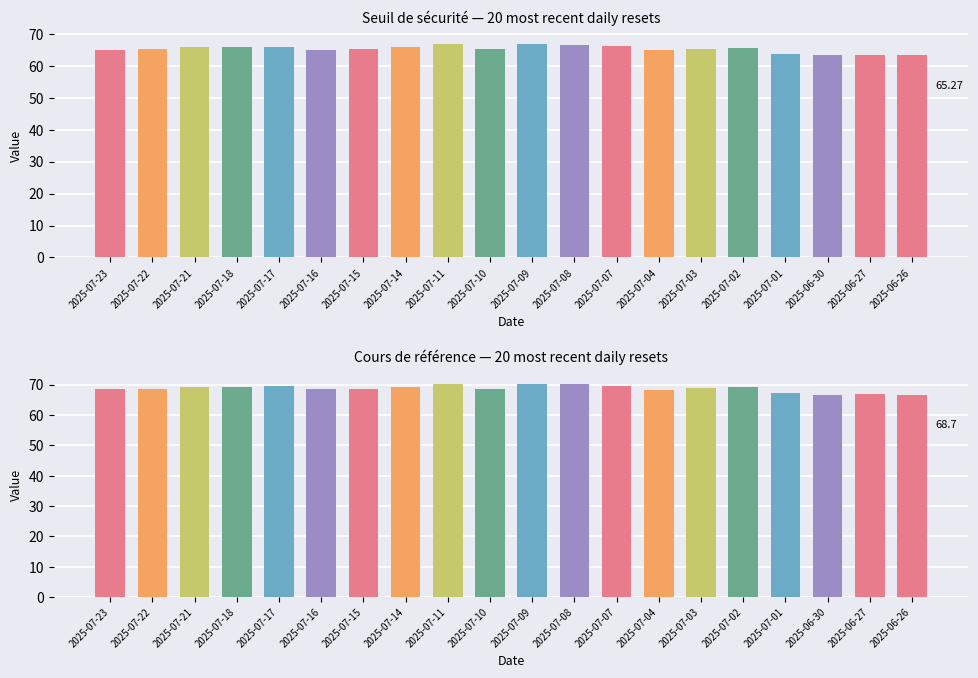

What position from the left is 2025-07-22?

2